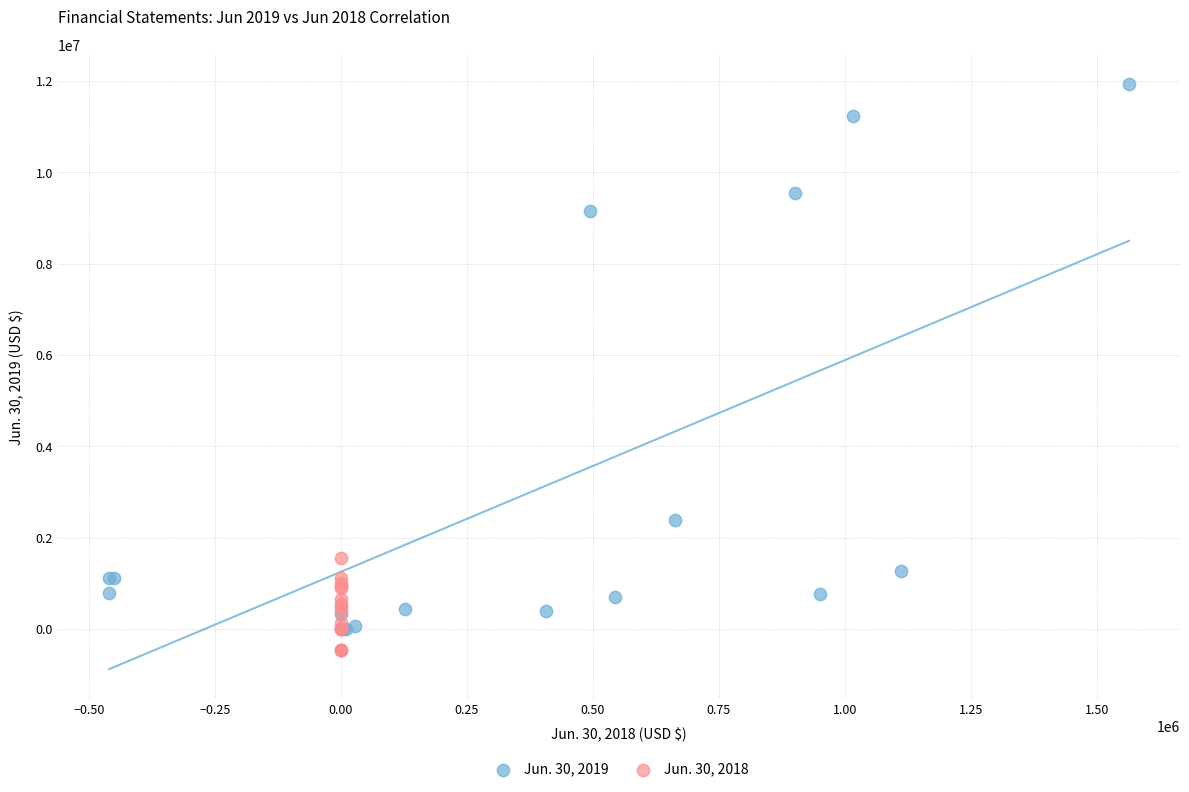

Which series has the largest Y range (max minus min)?

Jun. 30, 2019